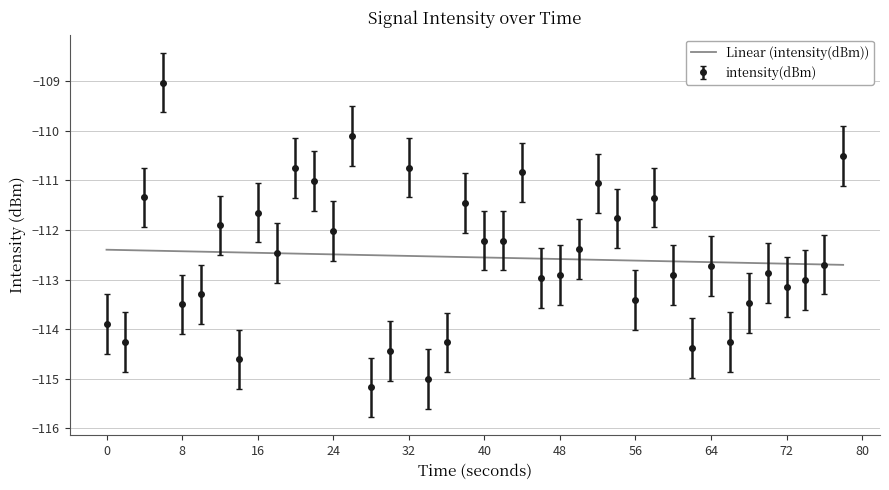

What is the minimum value for intensity(dBm)?

-115.2